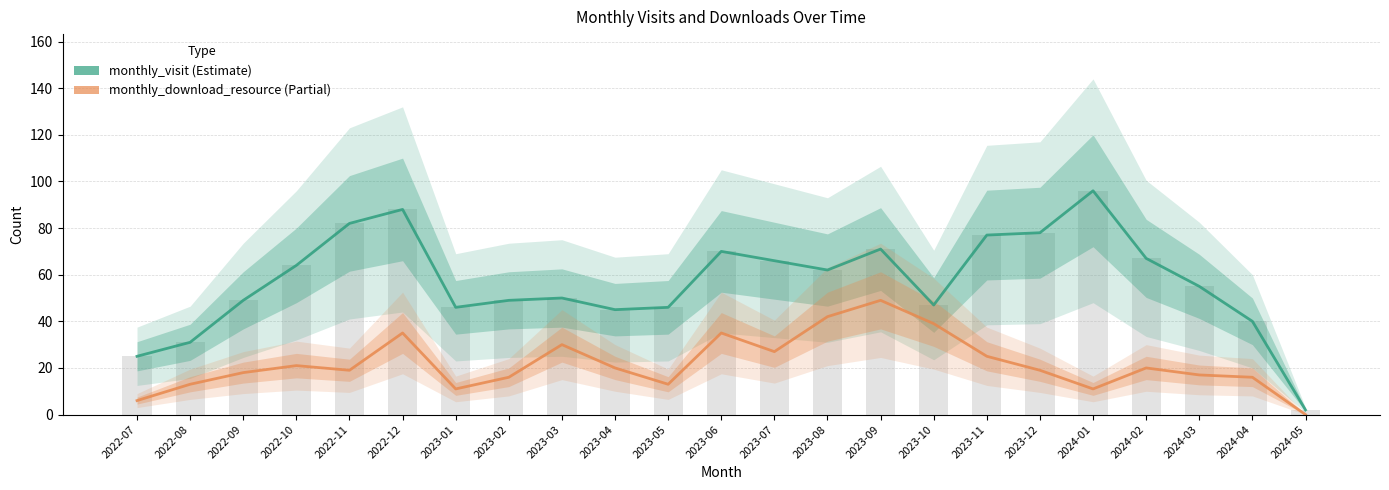

Reading left to right, transcribe all the data shown in this chart.

monthly_visit: 25	31	49	64	82	88	46	49	50	45	46	70	66	62	71	47	77	78	96	67	55	40	2
monthly_download_resource: 6	13	18	21	19	35	11	16	30	20	13	35	27	42	49	39	25	19	11	20	17	16	0